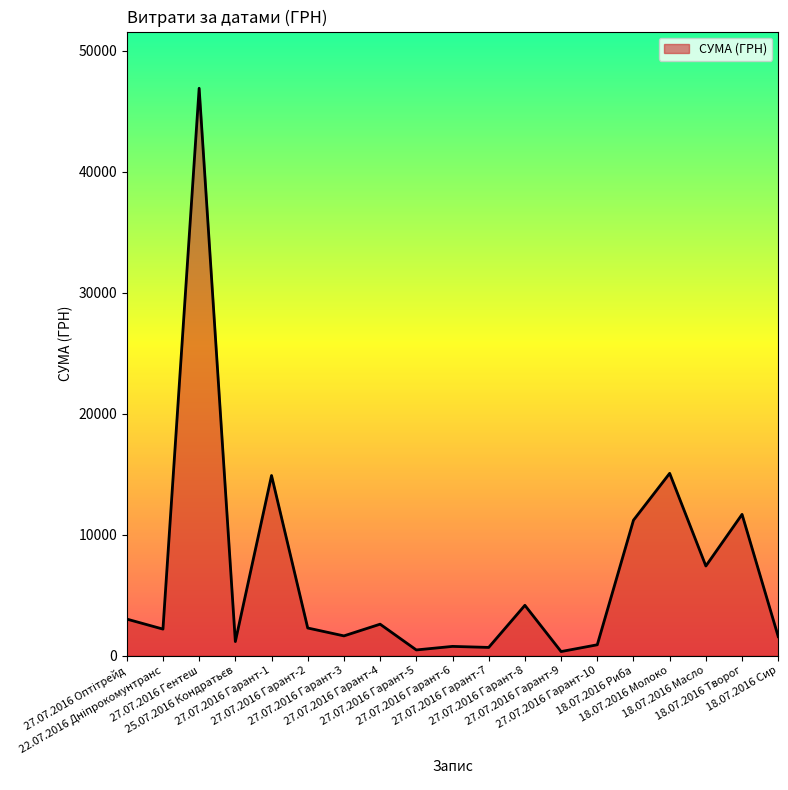

What is the greatest value displayed?

46904.0